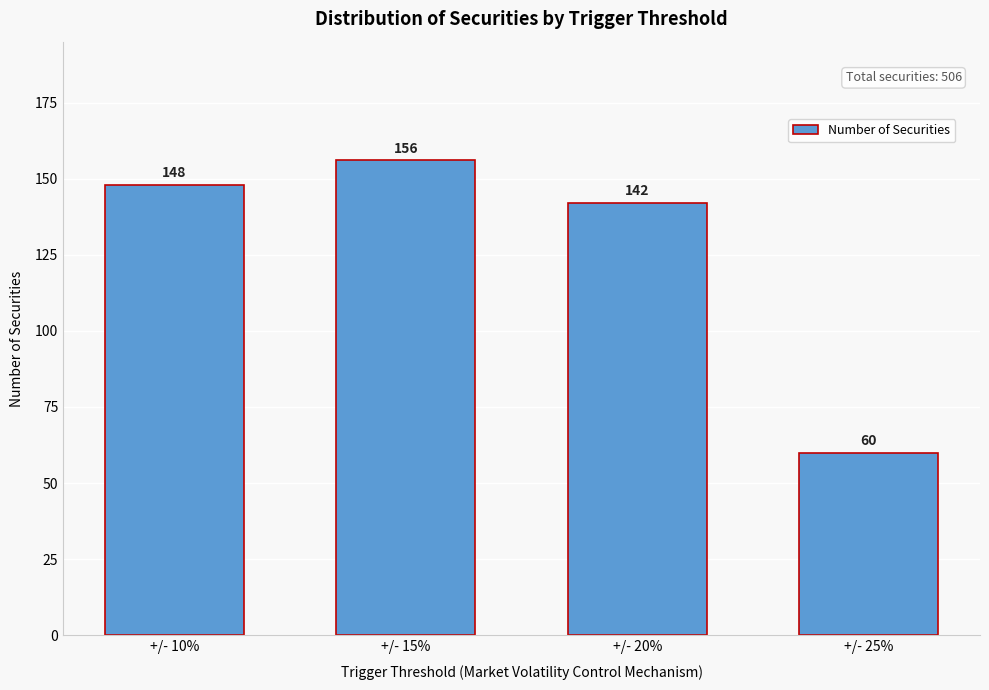

Reading left to right, transcribe all the data shown in this chart.

+/- 10%=148	+/- 15%=156	+/- 20%=142	+/- 25%=60